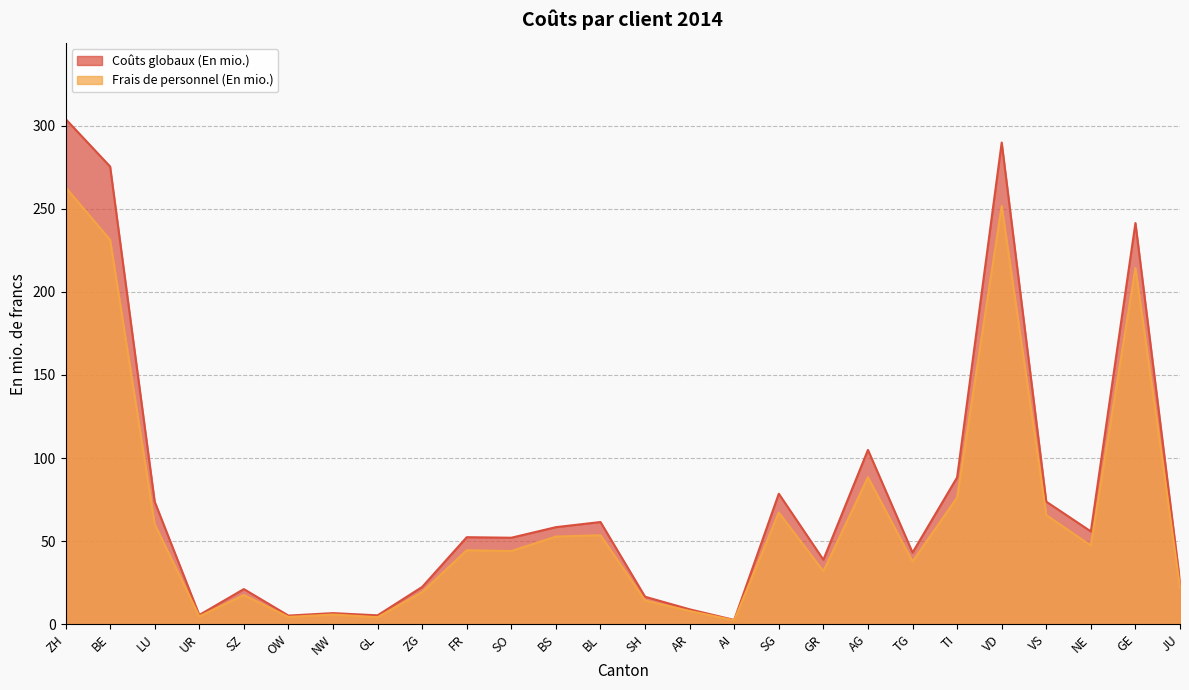

Does the chart display data point markers on the line(s)?

No